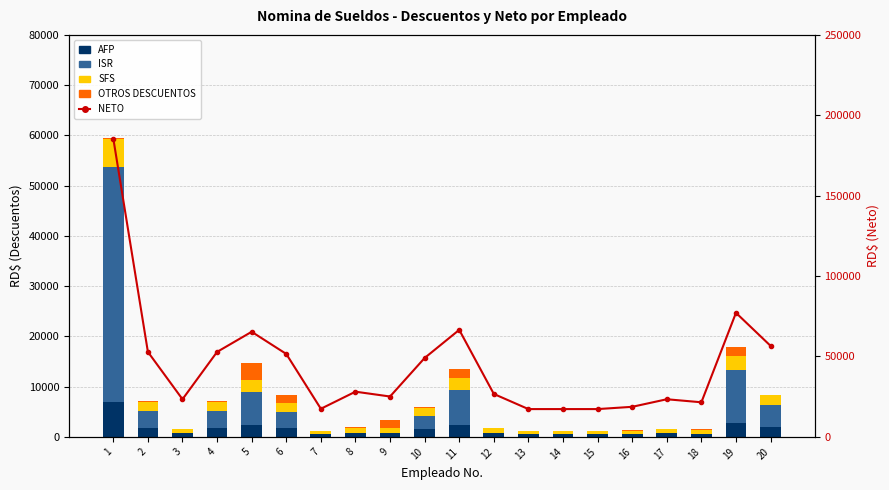

Reading left to right, what are all the values shown in this chart?

AFP: 1=7031.5	2=1722.0	3=717.5	4=1722.0	5=2296.0	6=1722.0	7=536.7	8=861.0	9=818.0	10=1578.5	11=2296.0	12=818.0	13=531.0	14=531.0	15=531.0	16=574.0	17=717.5	18=660.1	19=2726.5	20=1865.5
ISR: 1=46653.6	2=3486.7	3=0.0	4=3486.7	5=6615.3	6=3169.2	7=0.0	8=0.0	9=0.0	10=2559.7	11=7004.0	12=0.0	13=0.0	14=0.0	15=0.0	16=0.0	17=0.0	18=0.0	19=10532.4	20=4427.6
SFS: 1=5685.4	2=1824.0	3=760.0	4=1824.0	5=2432.0	6=1824.0	7=568.5	8=912.0	9=866.4	10=1672.0	11=2432.0	12=866.4	13=562.4	14=562.4	15=562.4	16=608.0	17=760.0	18=699.2	19=2888.0	20=1976.0
OTROS DESCUENTOS: 1=125.0	2=125.0	3=125.0	4=125.0	5=3299.8	6=1712.4	7=125.0	8=125.0	9=1712.4	10=125.0	11=1712.4	12=125.0	13=125.0	14=125.0	15=125.0	16=125.0	17=125.0	18=125.0	19=1712.4	20=125.0
NETO: 1=185504.5	2=52842.3	3=23397.5	4=52842.3	5=65356.9	6=51572.4	7=17469.8	8=28102.0	9=25103.3	10=49064.8	11=66555.6	12=26690.7	13=17281.7	14=17281.7	15=17281.7	16=18693.0	17=23397.5	18=21515.7	19=77140.7	20=56605.9